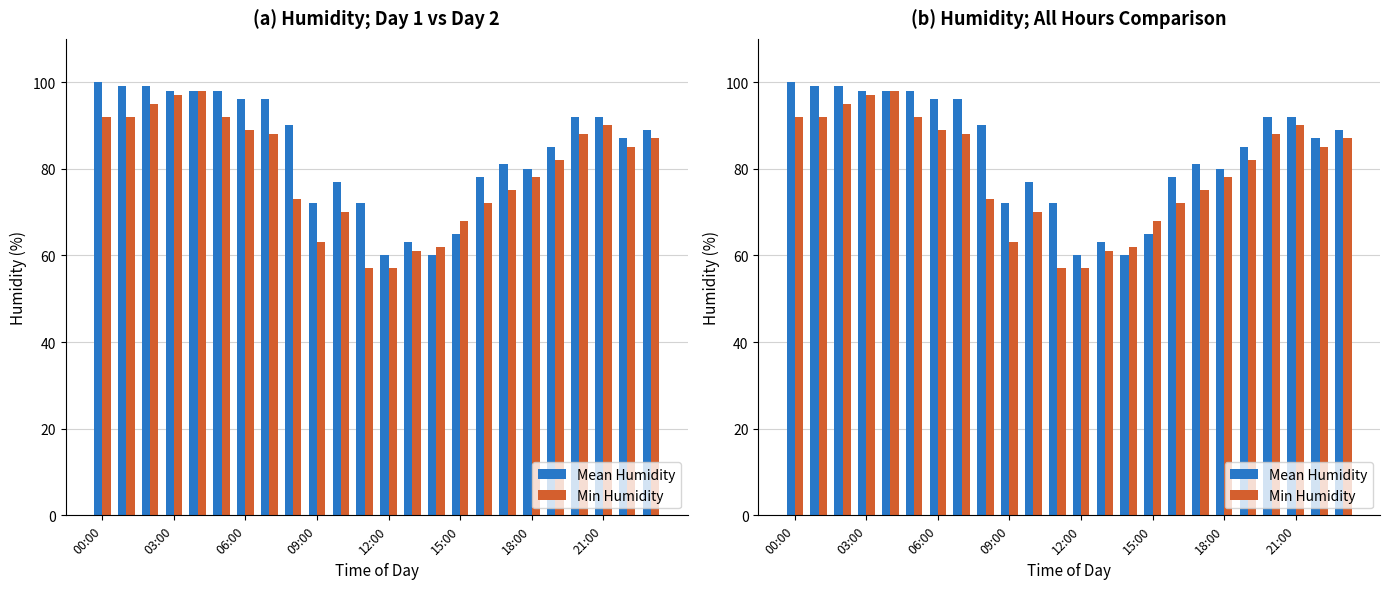

What is the smallest value displayed?

57